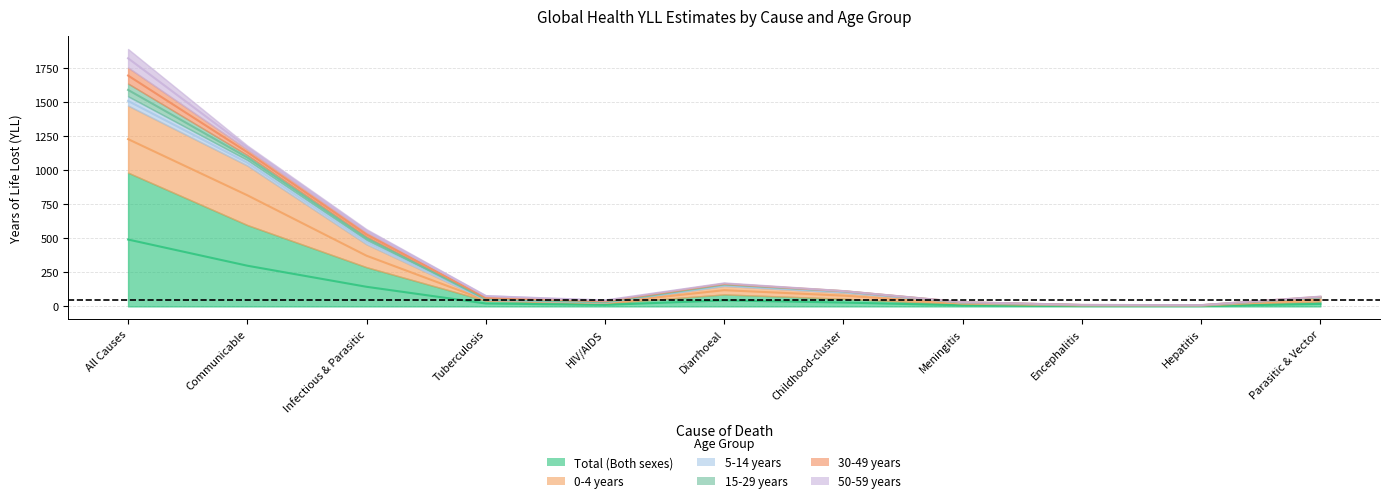

What is the average value of the 0-4 years series?

317.0